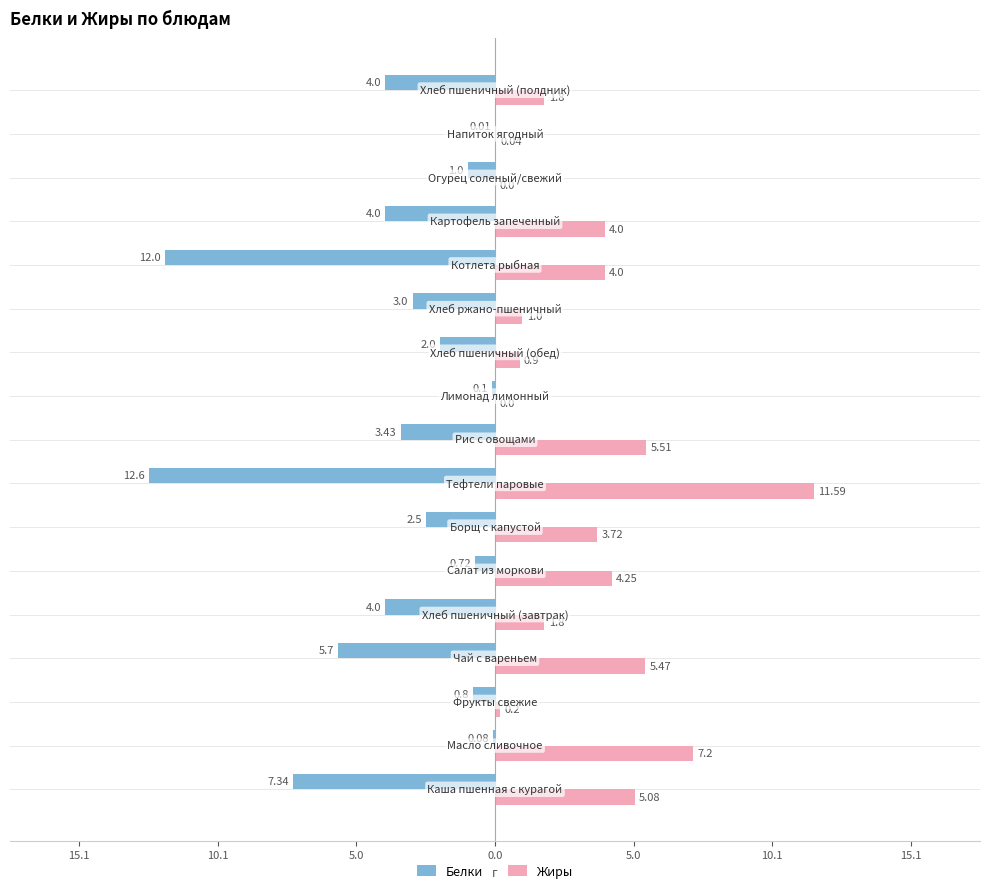

What are all the series names shown in the legend?

Белки, Жиры